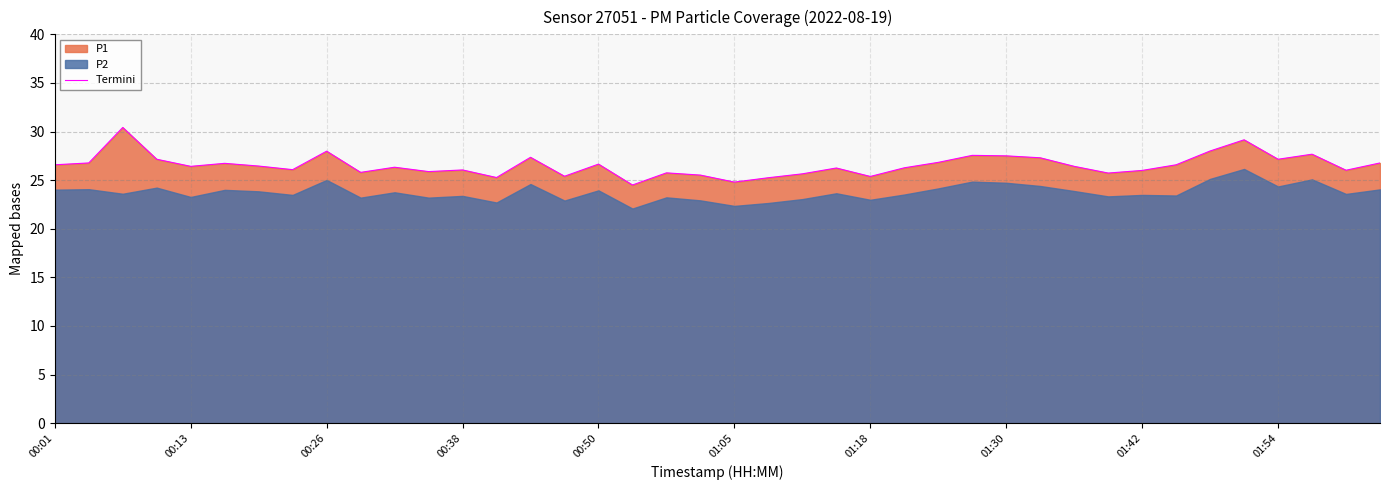

The Termini series shows 26.4 at 00:13. True or false?

True